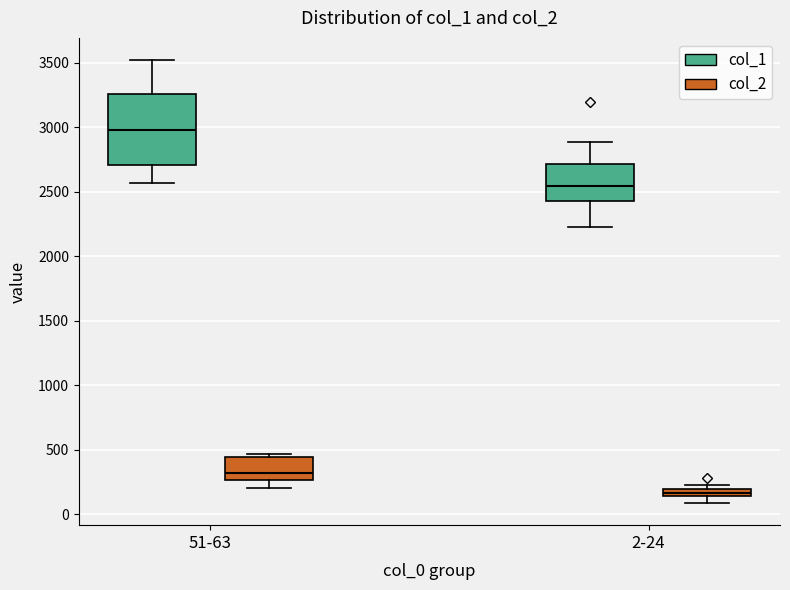

Which box is the tallest, from its lower edge to its upper edge?

51-63 (col_1)